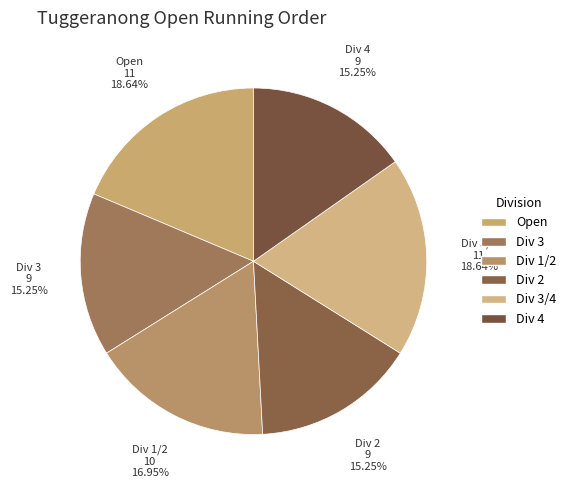

To the nearest percent, what portion does Div 4 represent?

15%